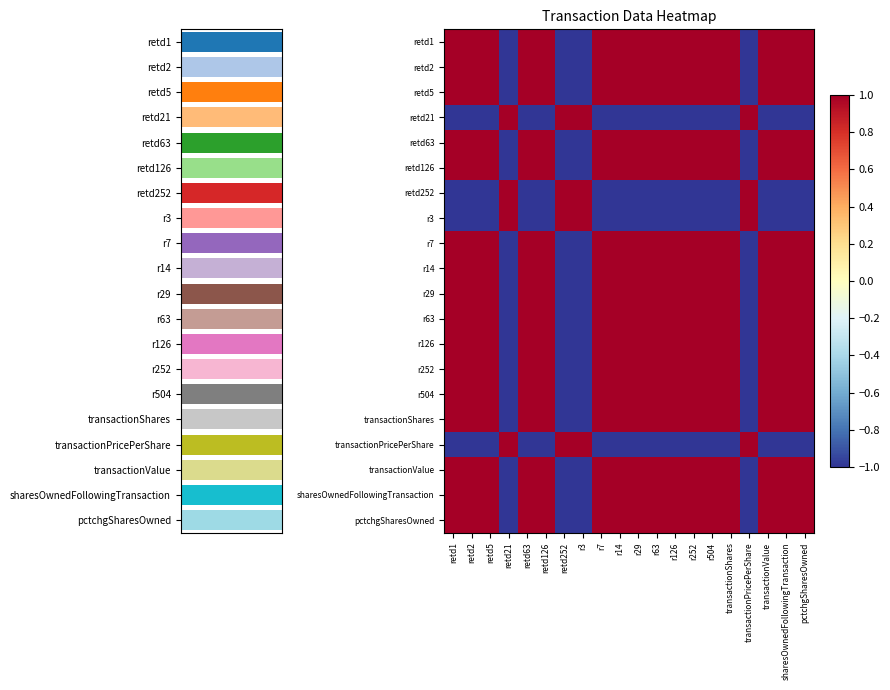

What is the average value of the retd5 series?

0.6